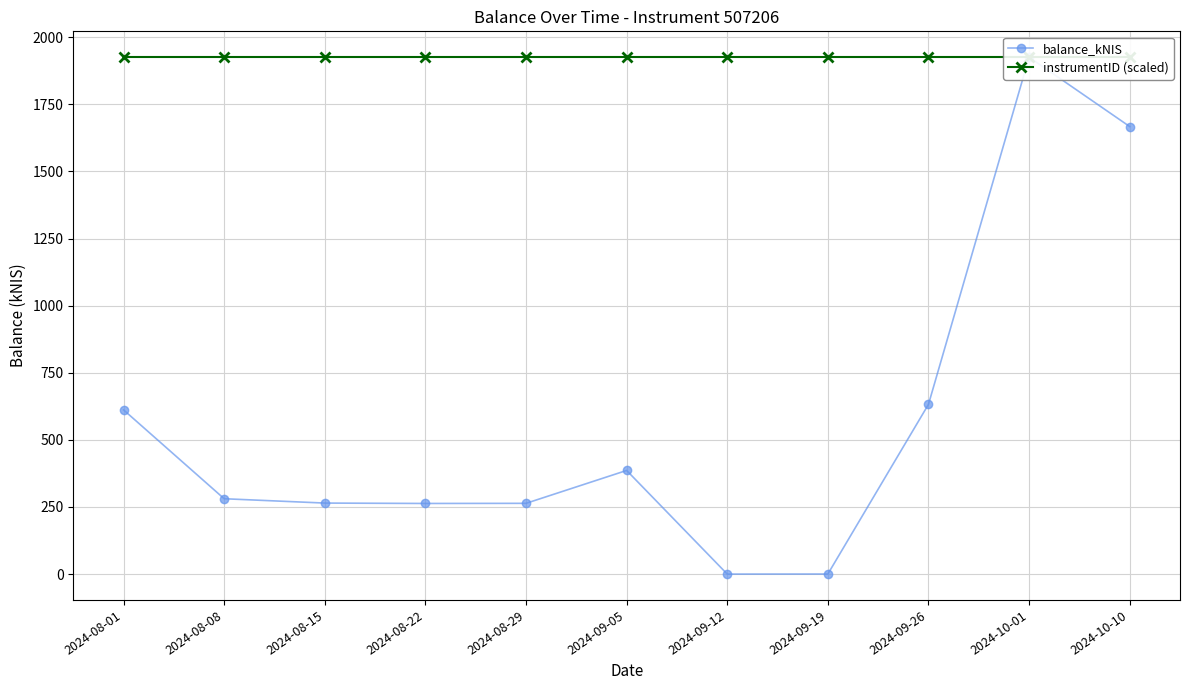

True or false: instrumentID (scaled) has a value of 3405.0 at 2024-09-12.

False